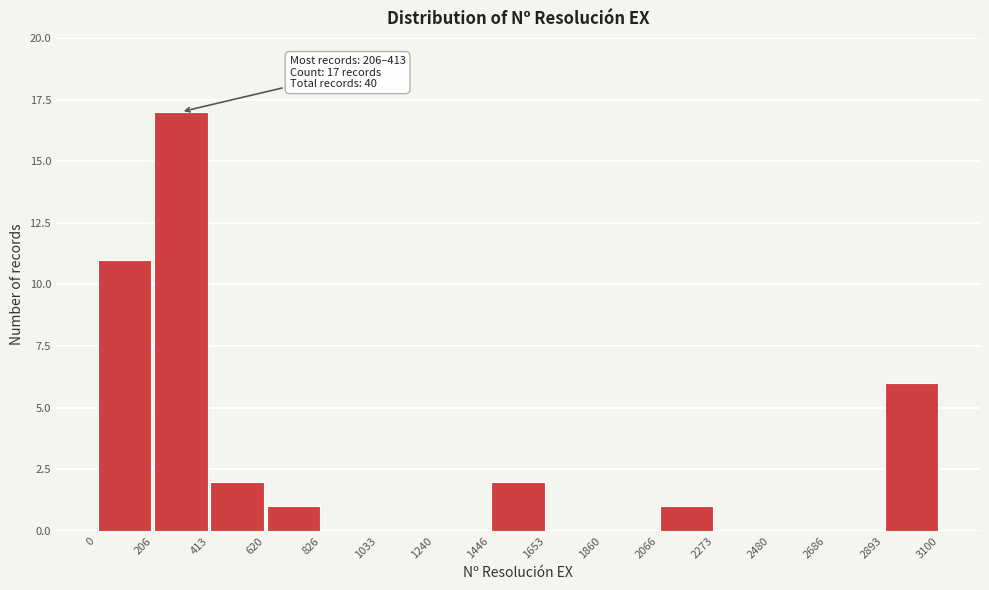

Which range on the x-axis has the tallest bar?

206 to 413